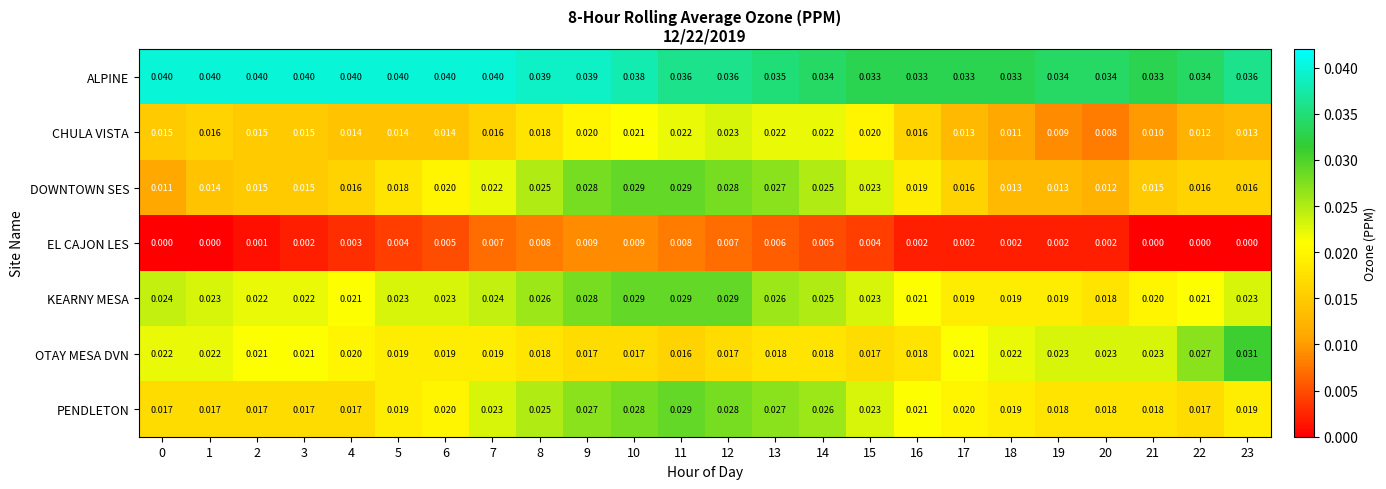

Count the number of categories in the chart.

24